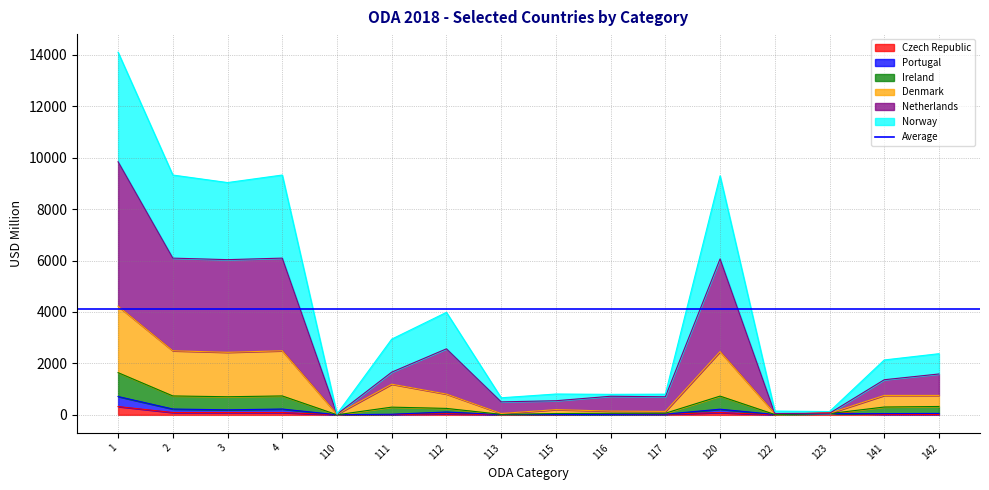

Does the chart have visible grid lines?

Yes